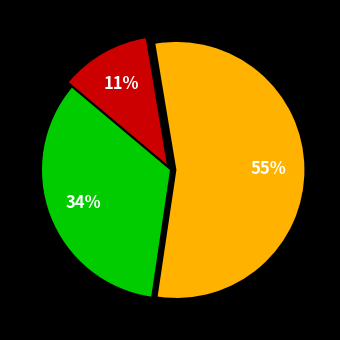

Is there a majority slice in this chart?

Yes